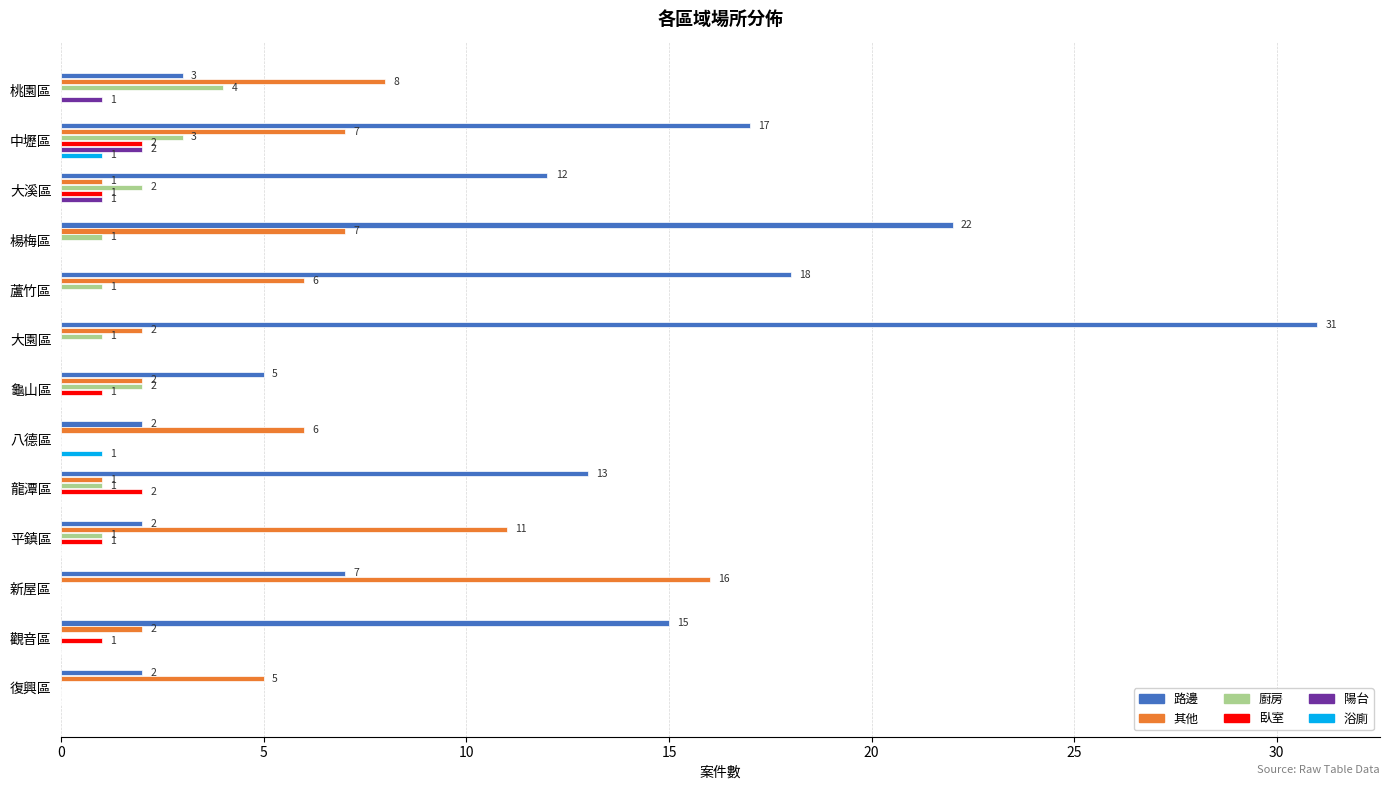

What is the maximum value shown in the chart?

31